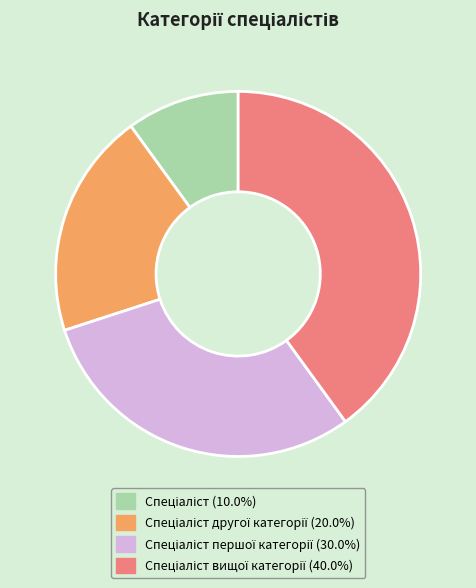

Does any single category account for the majority?

No